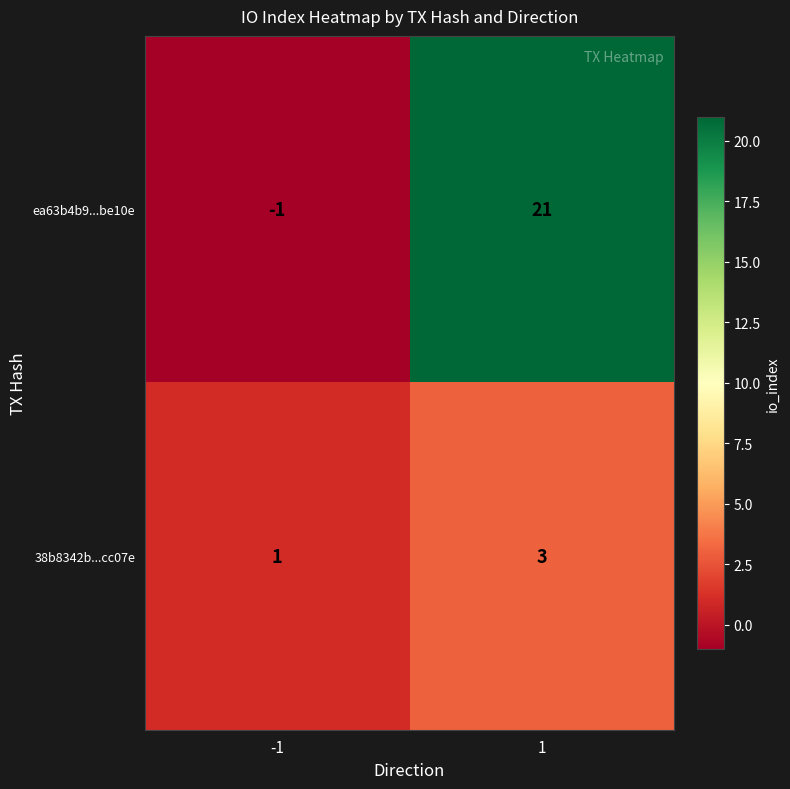

Is the value of 38b8342b...cc07e at -1 greater than the value of ea63b4b9...be10e at 1?

No